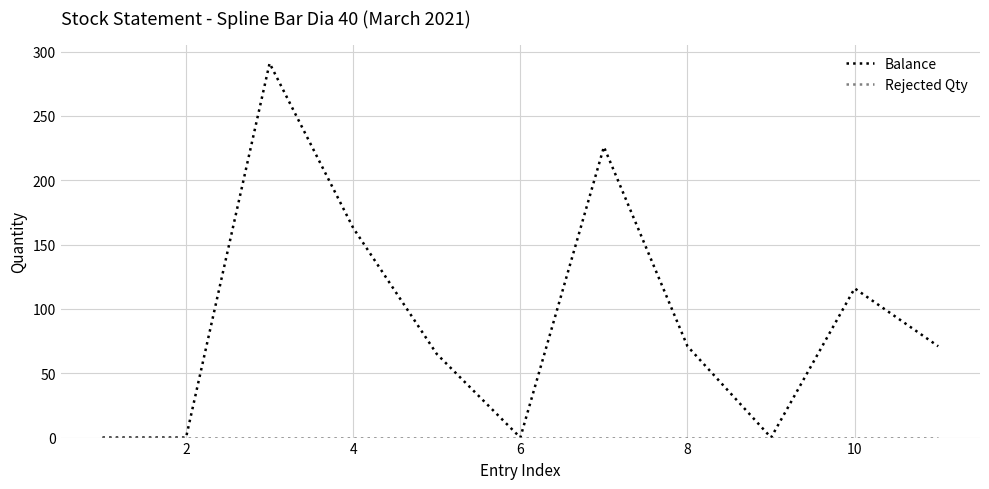

What is the greatest value displayed?

291